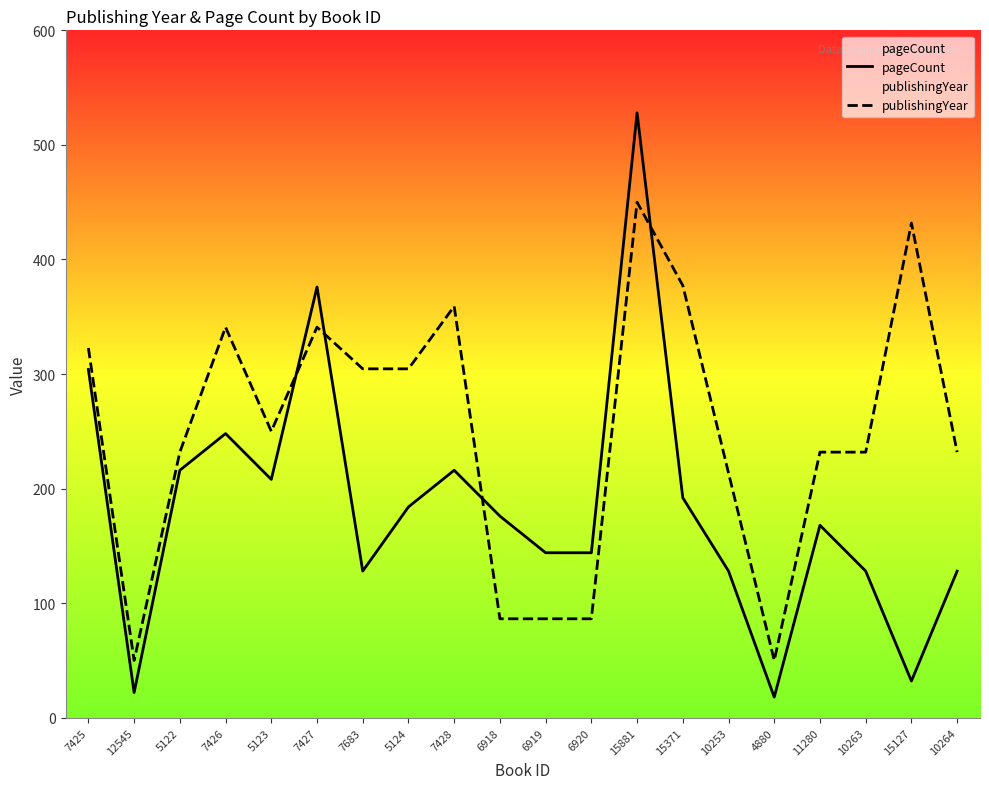

Reading left to right, list all the values displayed in this chart.

pageCount: 7425=304.0	12545=22.0	5122=216.0	7426=248.0	5123=208.0	7427=376.0	7683=128.0	5124=184.0	7428=216.0	6918=176.0	6919=144.0	6920=144.0	15881=528.0	15371=192.0	10253=128.0	4880=18.0	11280=168.0	10263=128.0	15127=32.0	10264=128.0
publishingYear: 7425=322.7	12545=50.0	5122=231.8	7426=340.9	5123=250.0	7427=340.9	7683=304.5	5124=304.5	7428=359.1	6918=86.4	6919=86.4	6920=86.4	15881=450.0	15371=377.3	10253=213.6	4880=50.0	11280=231.8	10263=231.8	15127=431.8	10264=231.8